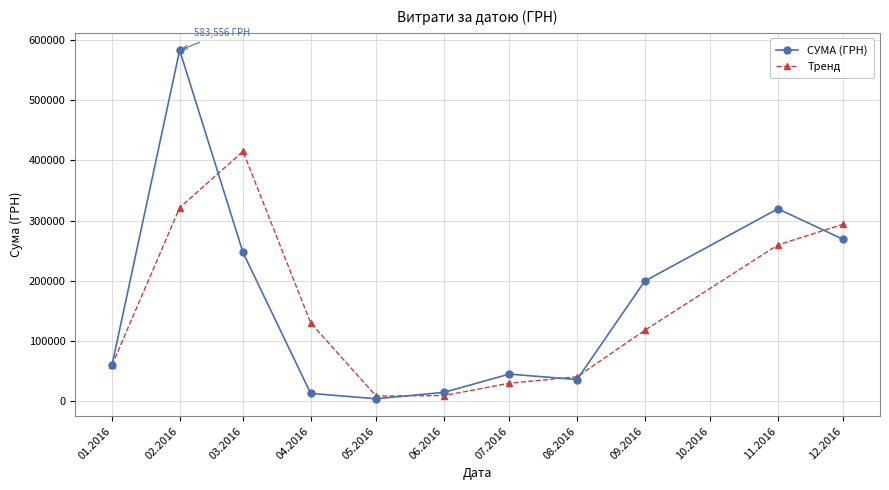

After their last crossing, which series has the higher values: Тренд or СУМА (ГРН)?

Тренд